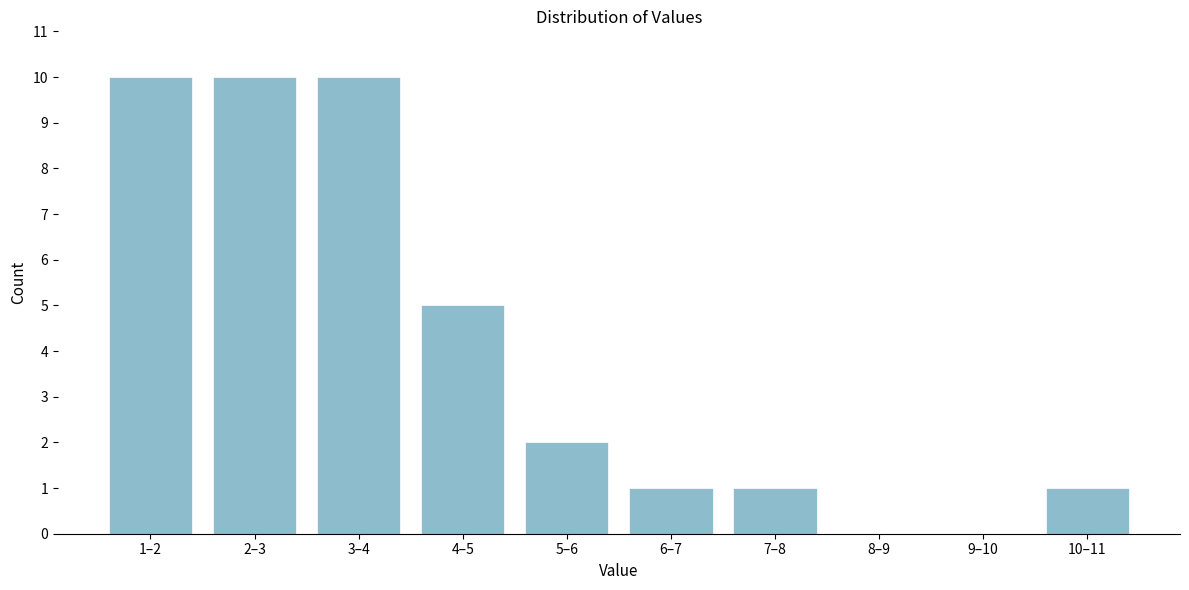

Reading left to right, extract all data points from this chart.

1–2=10	2–3=10	3–4=10	4–5=5	5–6=2	6–7=1	7–8=1	8–9=0	9–10=0	10–11=1